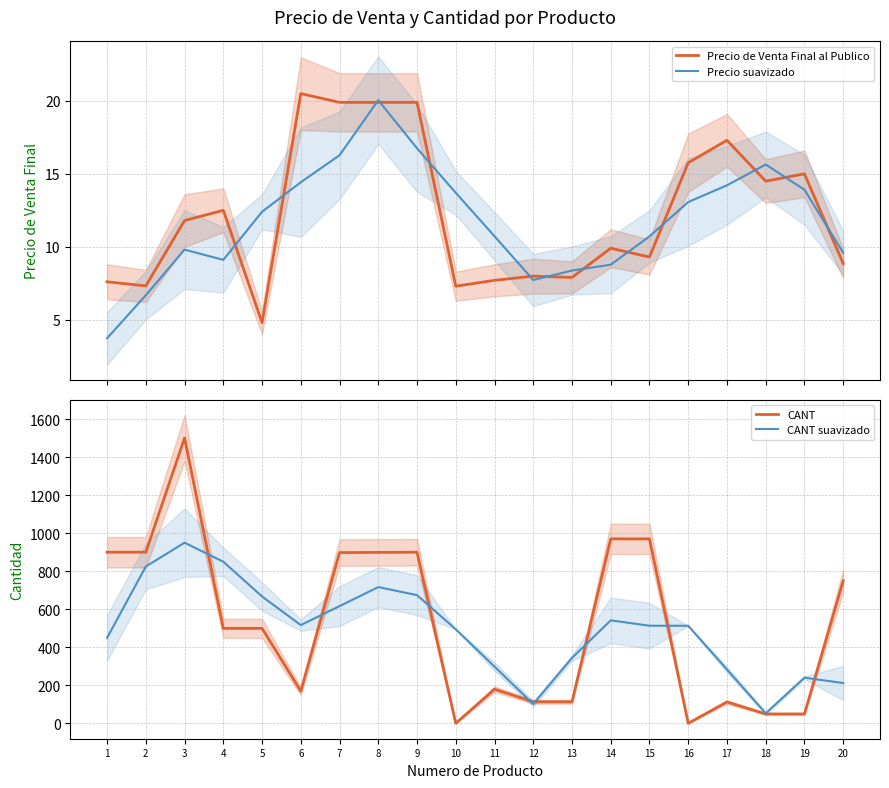

Reading left to right, list all the values displayed in this chart.

Precio de Venta Final al Publico: 1=7.6	2=7.3	3=11.8	4=12.5	5=4.8	6=20.5	7=19.9	8=19.9	9=19.9	10=7.3	11=7.7	12=8.0	13=7.9	14=9.9	15=9.3	16=15.8	17=17.3	18=14.5	19=15.0	20=8.8
Precio suavizado: 1=3.7	2=6.7	3=9.8	4=9.1	5=12.4	6=14.4	7=16.3	8=20.0	9=16.8	10=13.7	11=10.7	12=7.7	13=8.4	14=8.8	15=10.7	16=13.1	17=14.2	18=15.6	19=13.9	20=9.6
CANT: 1=900.0	2=900.0	3=1500.0	4=500.0	5=500.0	6=170.0	7=898.0	8=899.0	9=900.0	10=1.0	11=180.0	12=114.0	13=114.0	14=970.0	15=970.0	16=1.0	17=113.0	18=50.0	19=50.0	20=750.0
CANT suavizado: 1=450.0	2=825.0	3=950.0	4=850.0	5=667.5	6=517.0	7=616.8	8=716.8	9=674.5	10=495.0	11=298.8	12=102.2	13=344.5	14=542.0	15=513.8	16=513.5	17=283.5	18=53.5	19=240.8	20=212.5